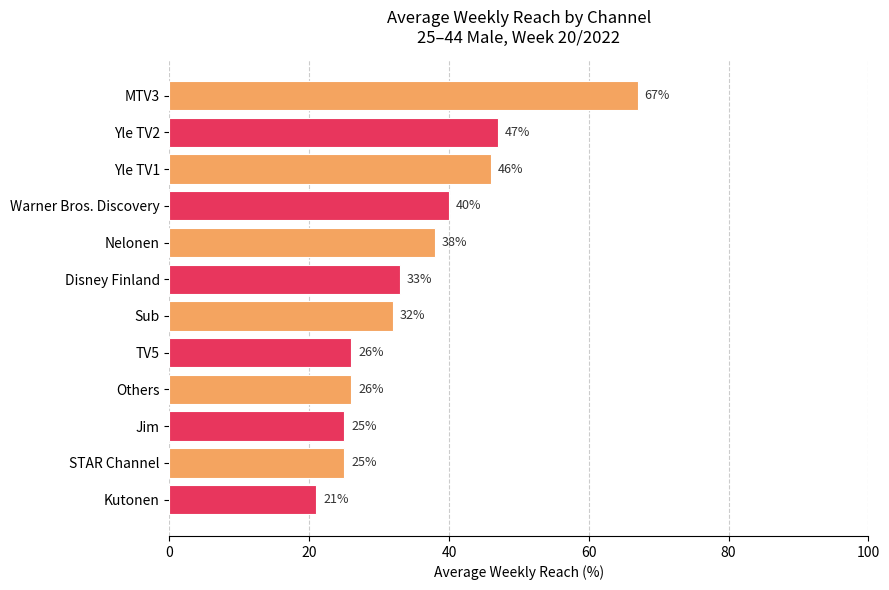

Reading top to bottom, list all the values displayed in this chart.

67	47	46	40	38	33	32	26	26	25	25	21